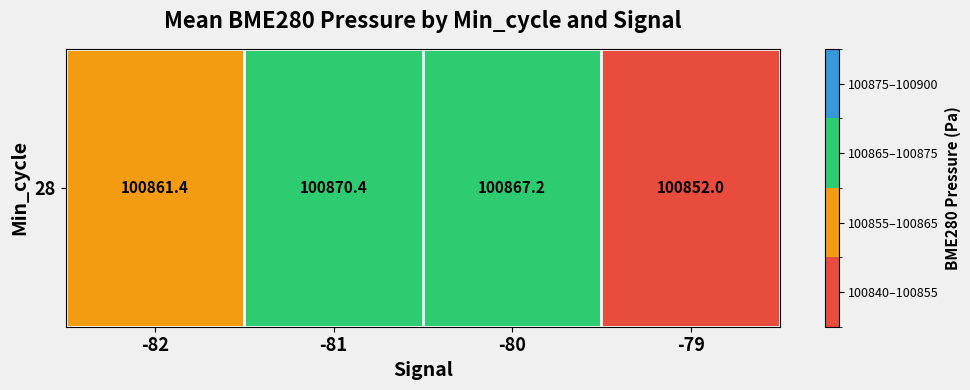

What is the minimum value shown in the chart?

100852.0